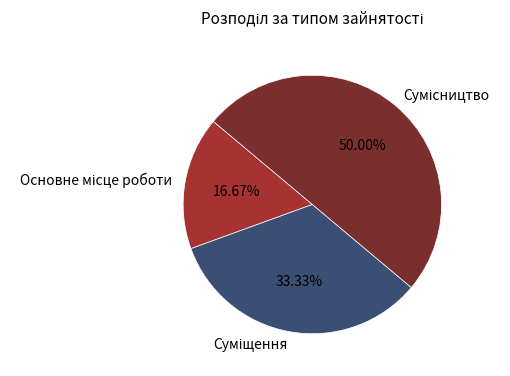

To the nearest percent, what is the average slice percentage?

33%